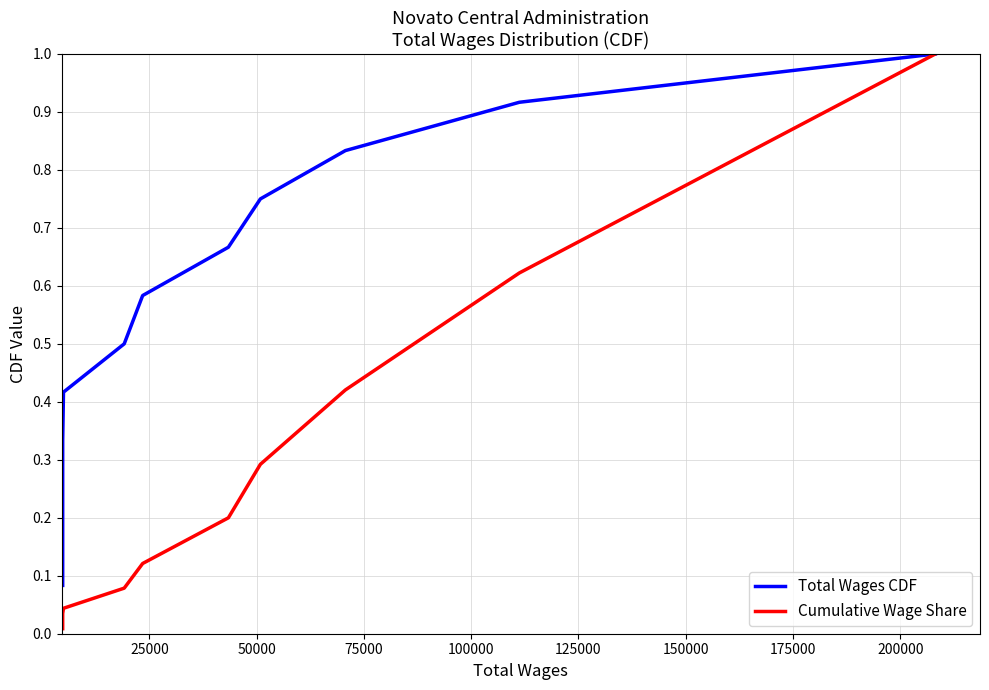

Which has a higher value, 25000 or 75000?

75000